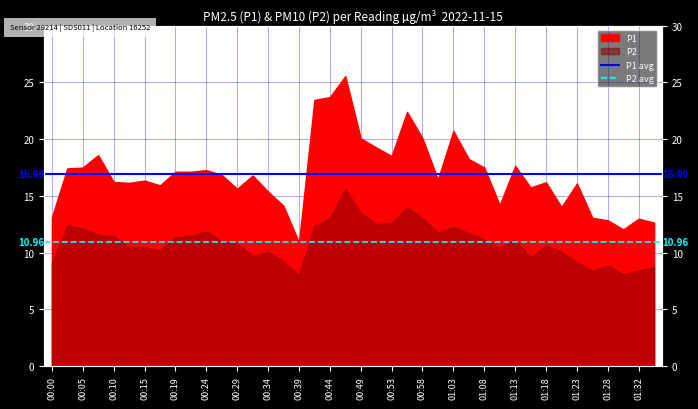

The value of P2 avg at 00:05 is 11.0. True or false?

True